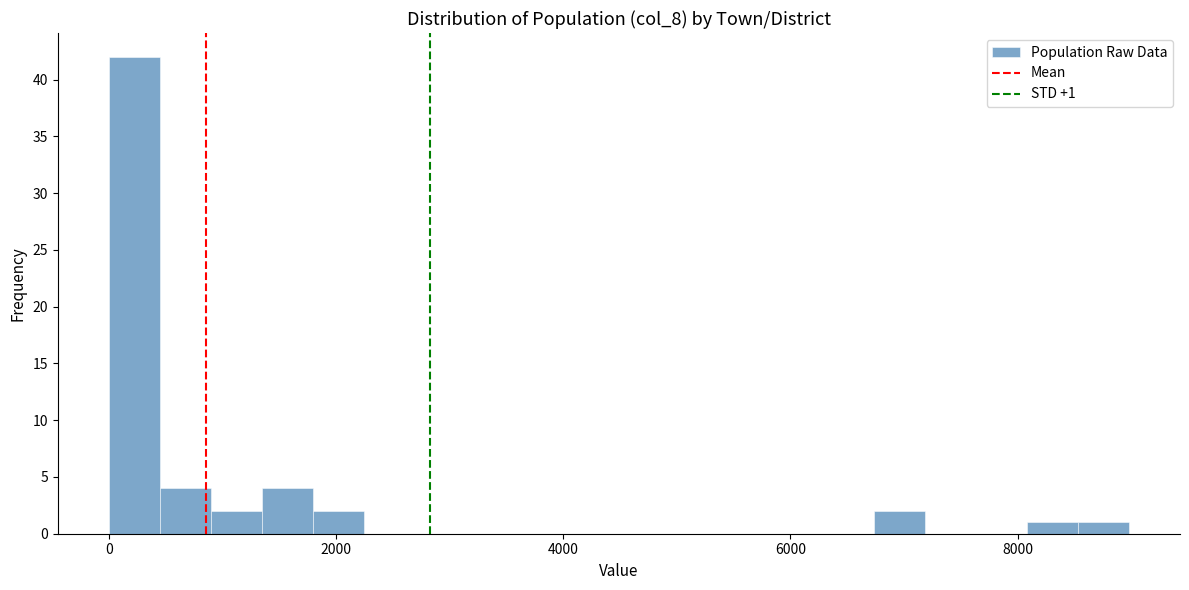

Read against the x-axis, roughly where is the centre of the tallest bar?

200